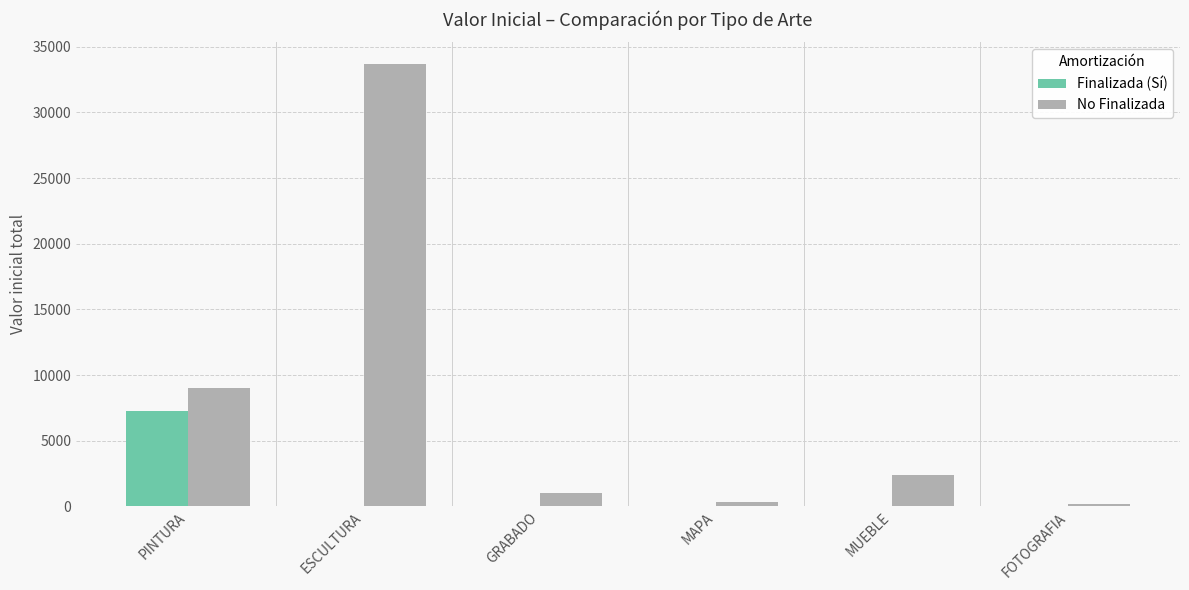

What is the total value across all series at ESCULTURA?

33656.7